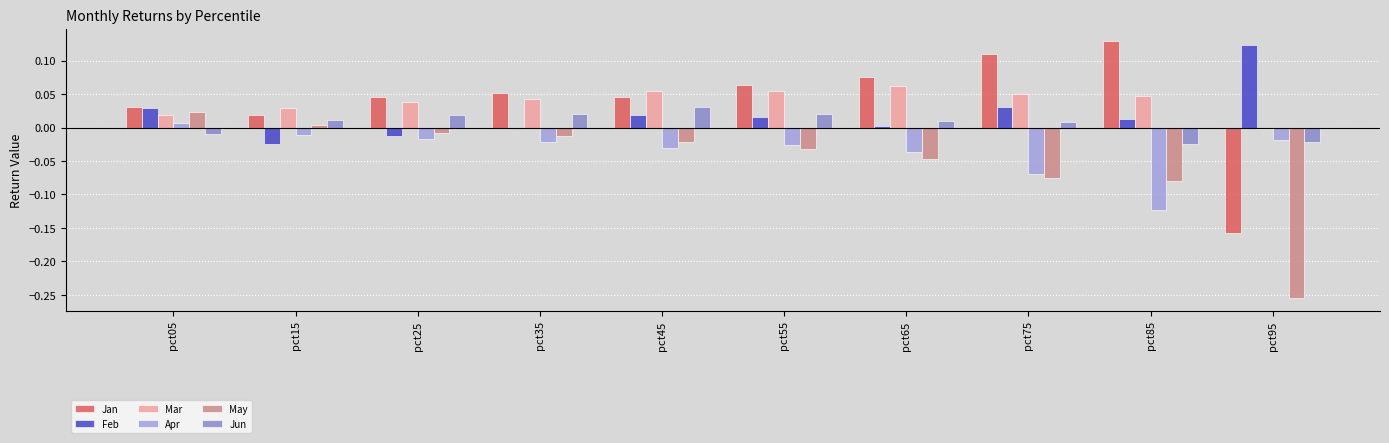

How many values in the Jan series are below 0?

1